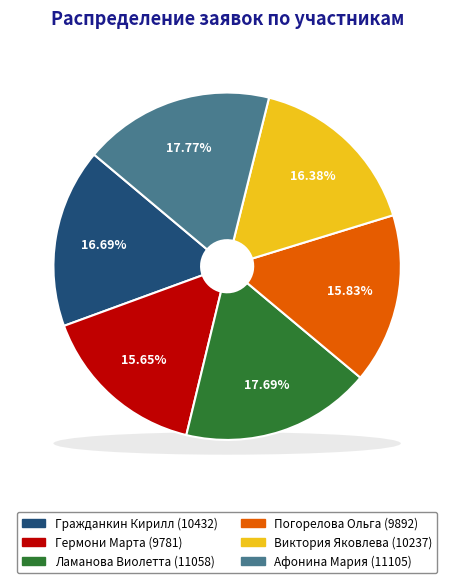

Does Гермони Марта represent more than half of the total?

No